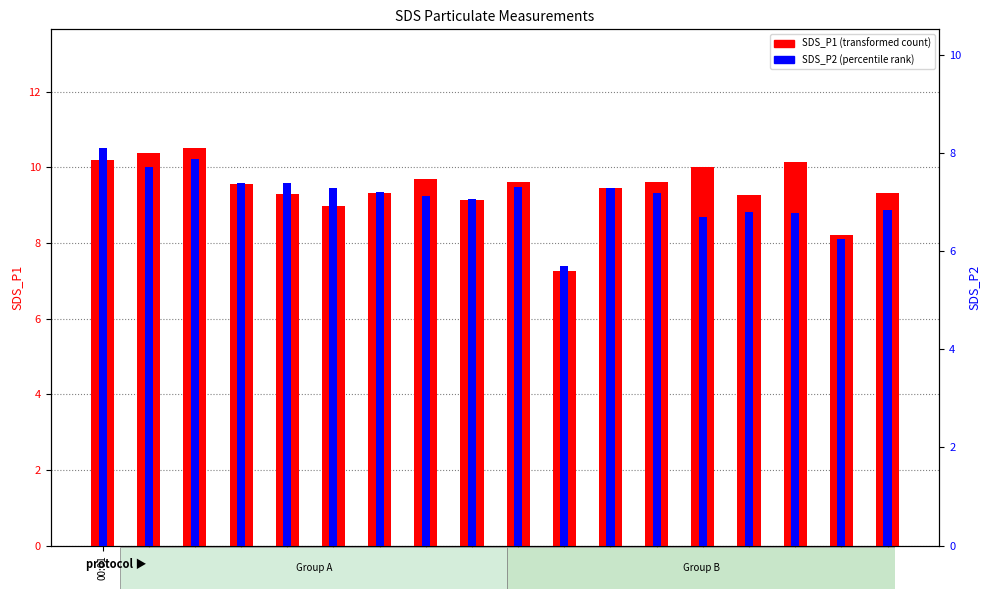

Which series has the largest total across all categories?

SDS_P1